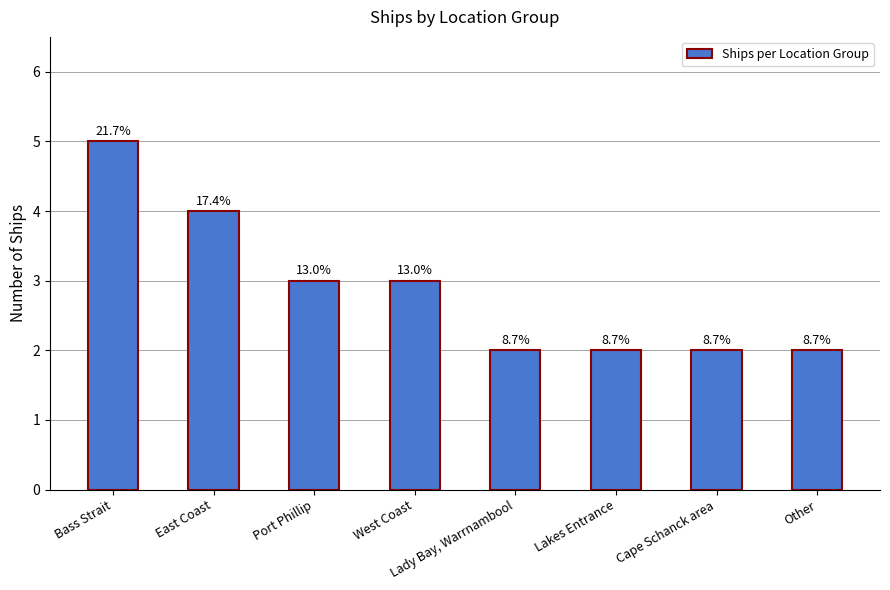

Approximately how many times larger is the value at Port Phillip compared to East Coast?

0.8